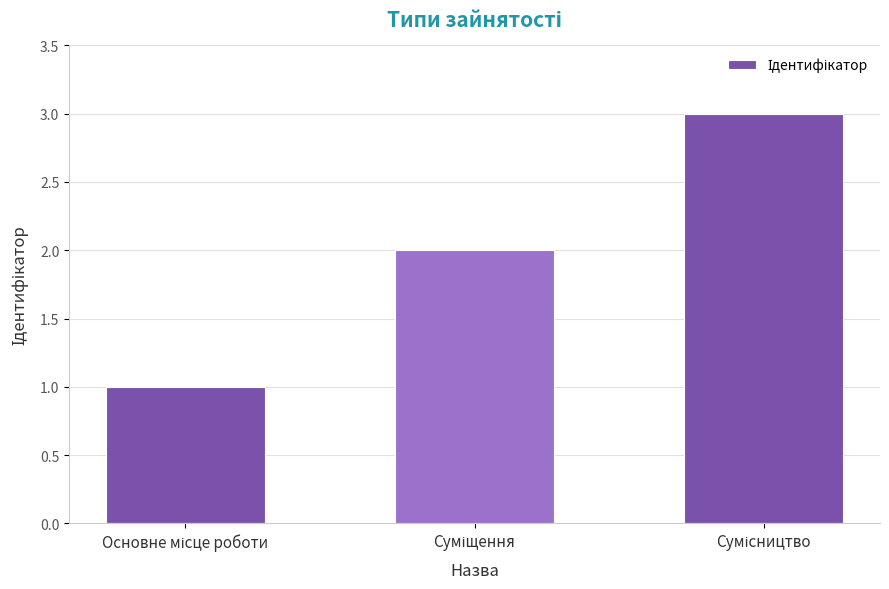

Count the values in the range 1 to 3.

3